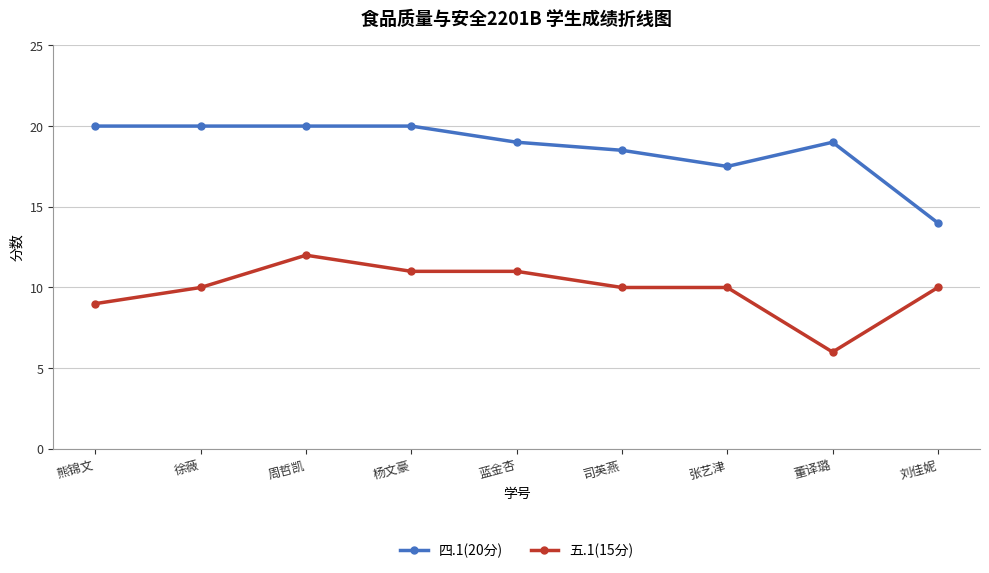

True or false: 四.1(20分) and 五.1(15分) intersect in this chart.

False